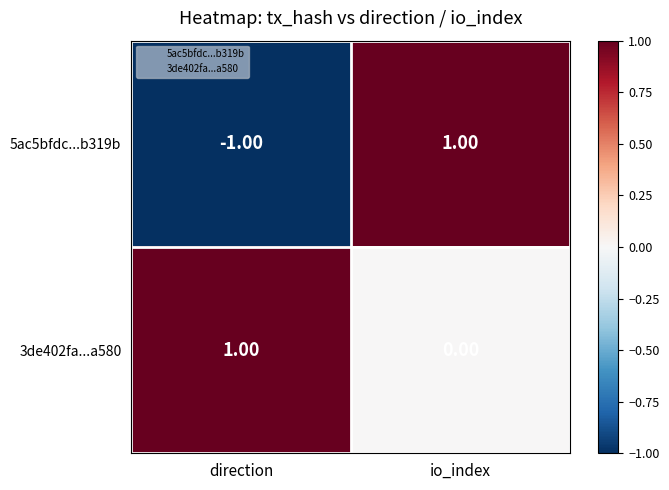

What is the total value across all series at io_index?

1